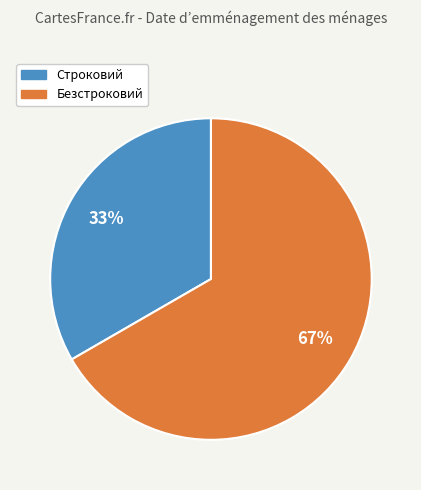

Is there a majority slice in this chart?

Yes